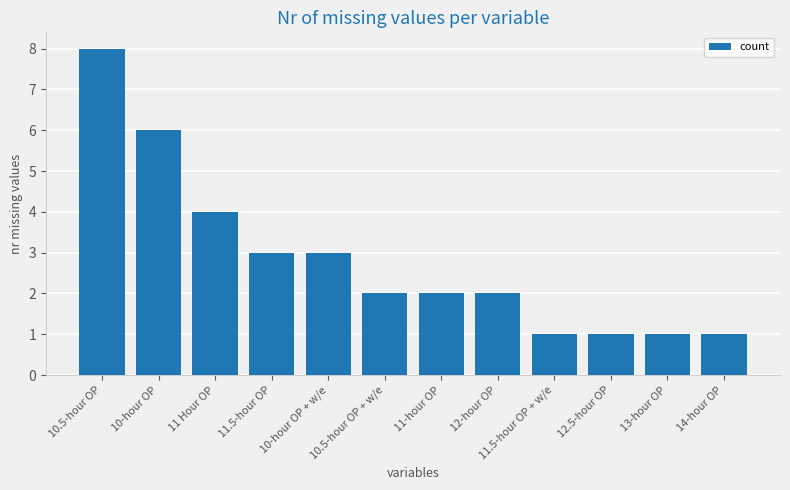

Count the number of data series in this chart.

1